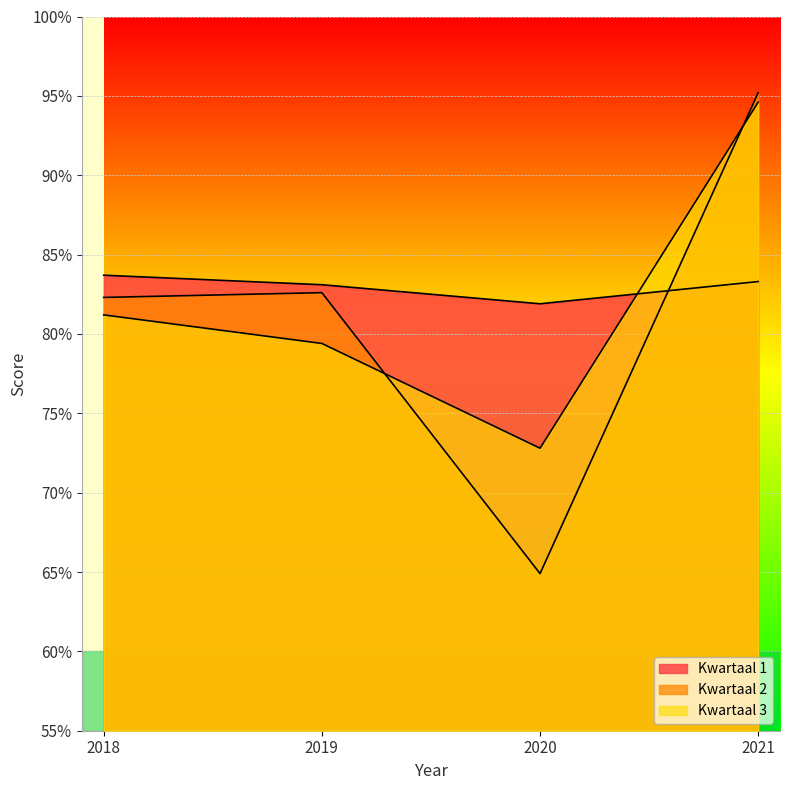

How many distinct data groups are displayed?

3